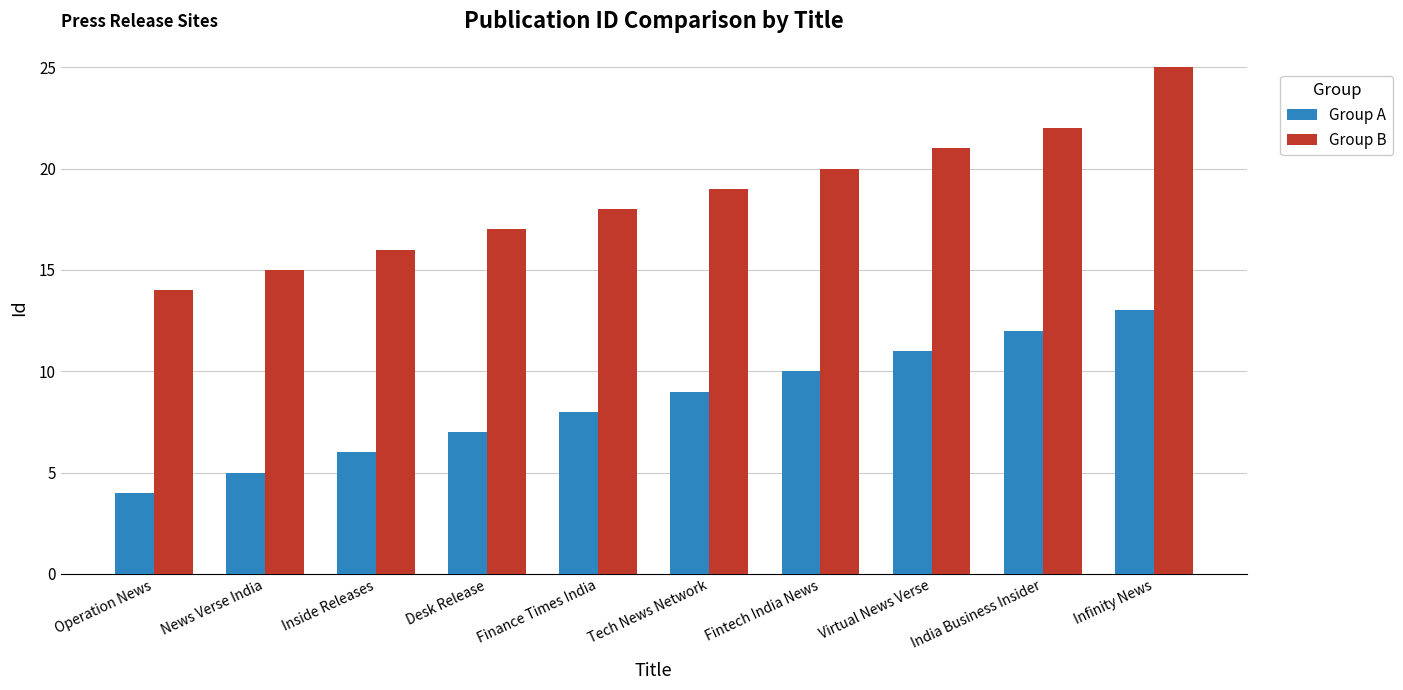

What value does the Group A series have at Infinity News?

13